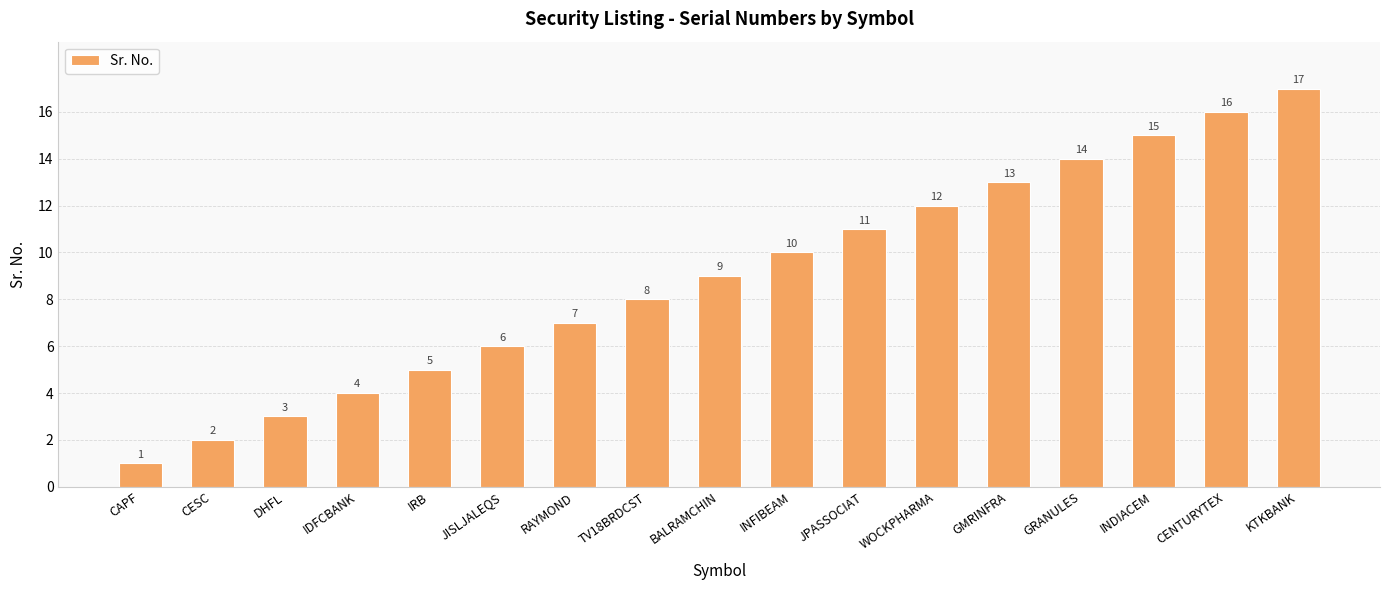

What is the change in value from JISLJALEQS to INFIBEAM?

+4